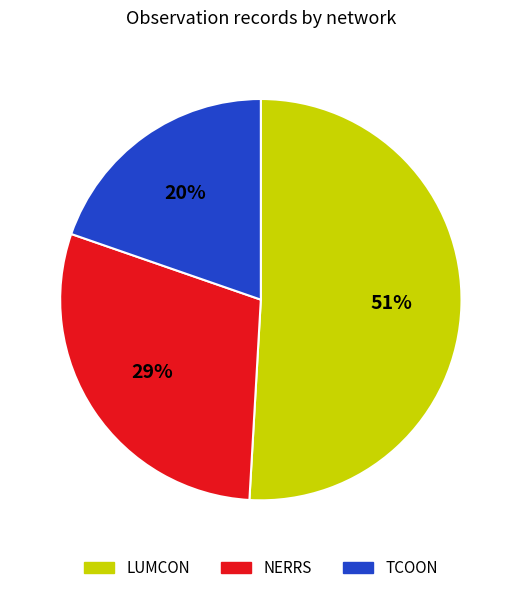

Rank the categories by value from lowest to highest.

TCOON, NERRS, LUMCON